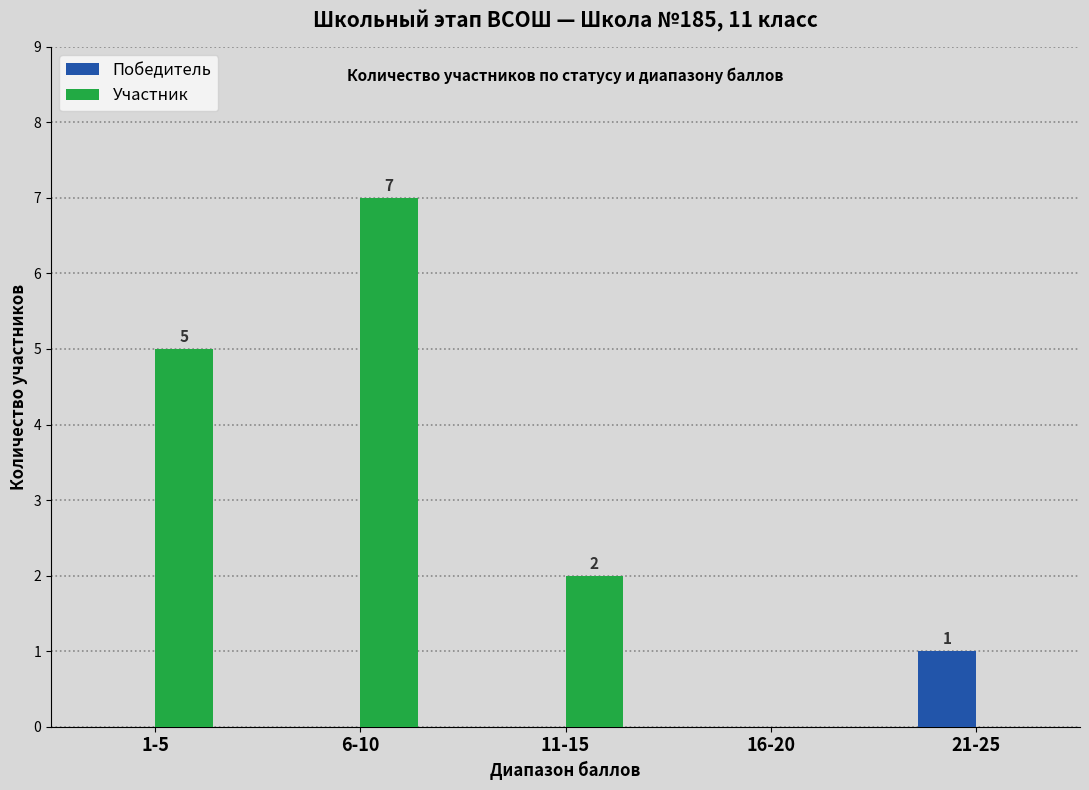

At which category does the chart reach its peak across all series?

6-10